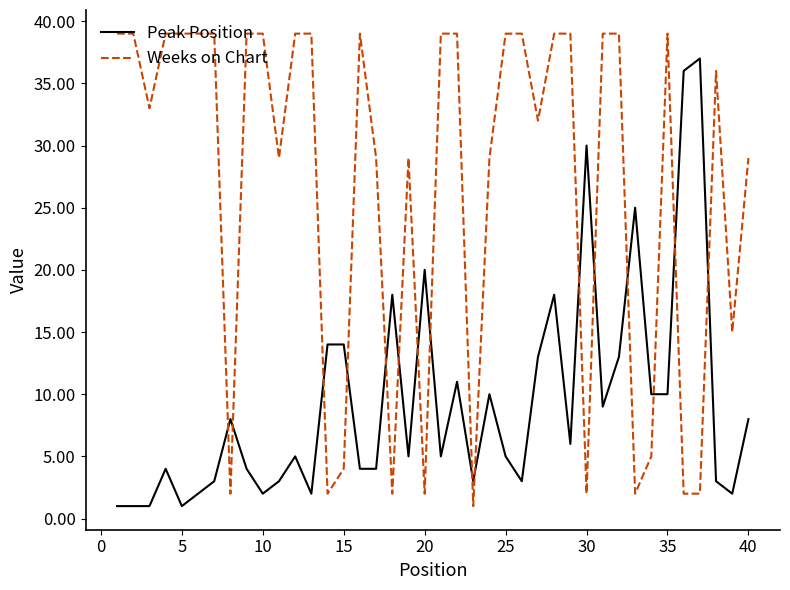

What is the difference between the second highest and second lowest values in the Peak Position series?

35